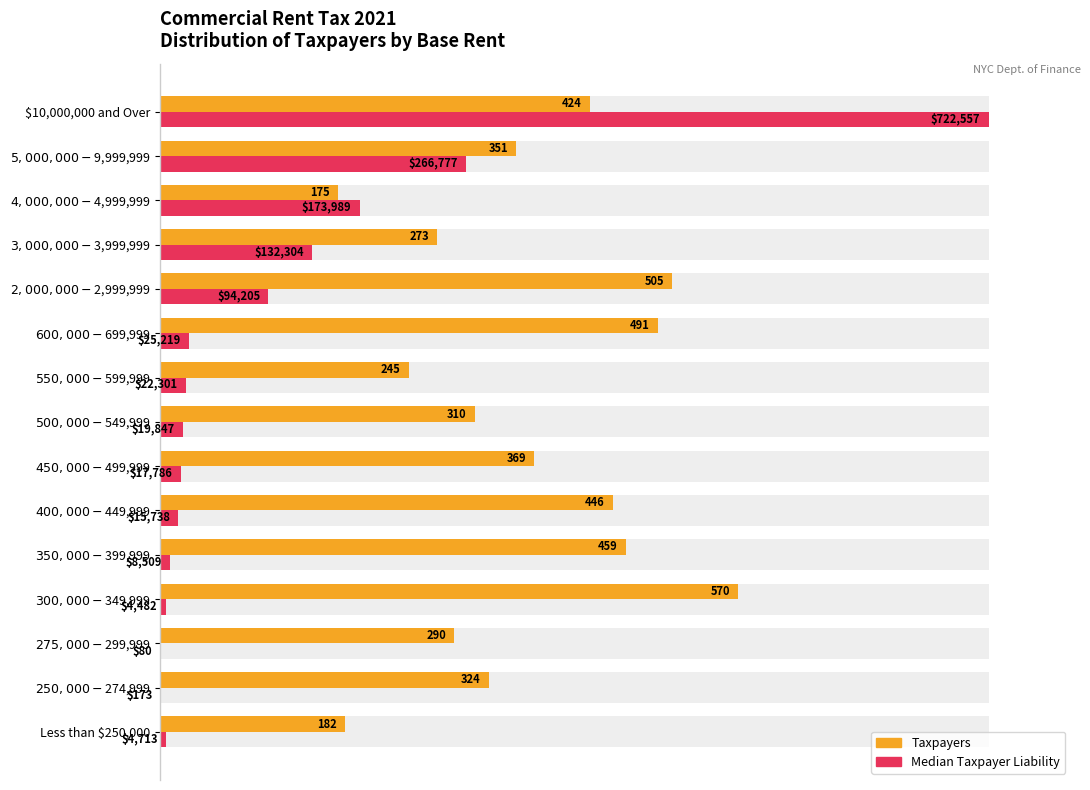

How many values in the Median Taxpayer Liability (normalized) series exceed 2?

10